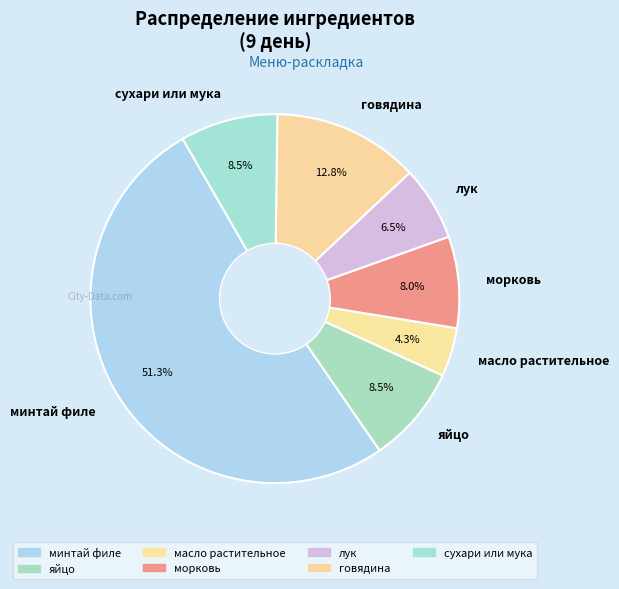

What percentage is the морковь slice, to the nearest percent?

8%